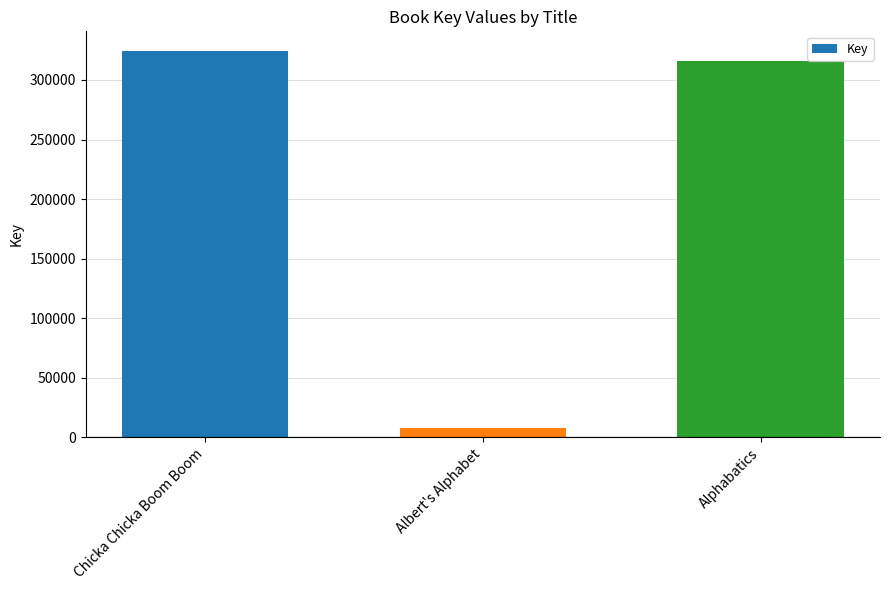

Count the number of data series in this chart.

1